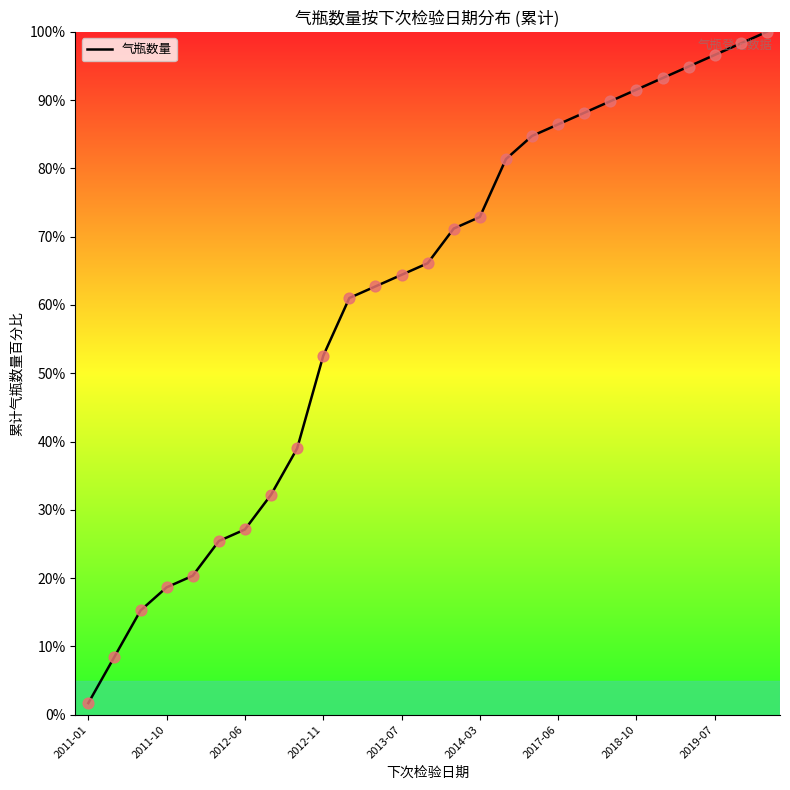

How many lines are shown in the chart?

1